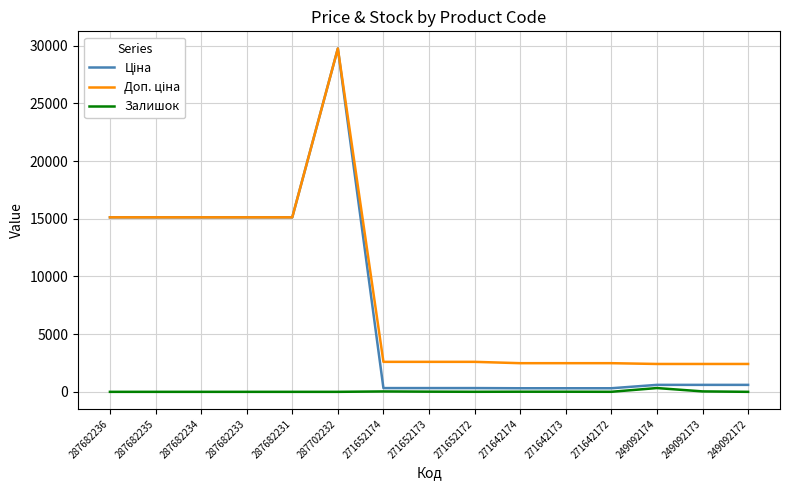

The Залишок series shows 0.0 at 287682231. True or false?

True